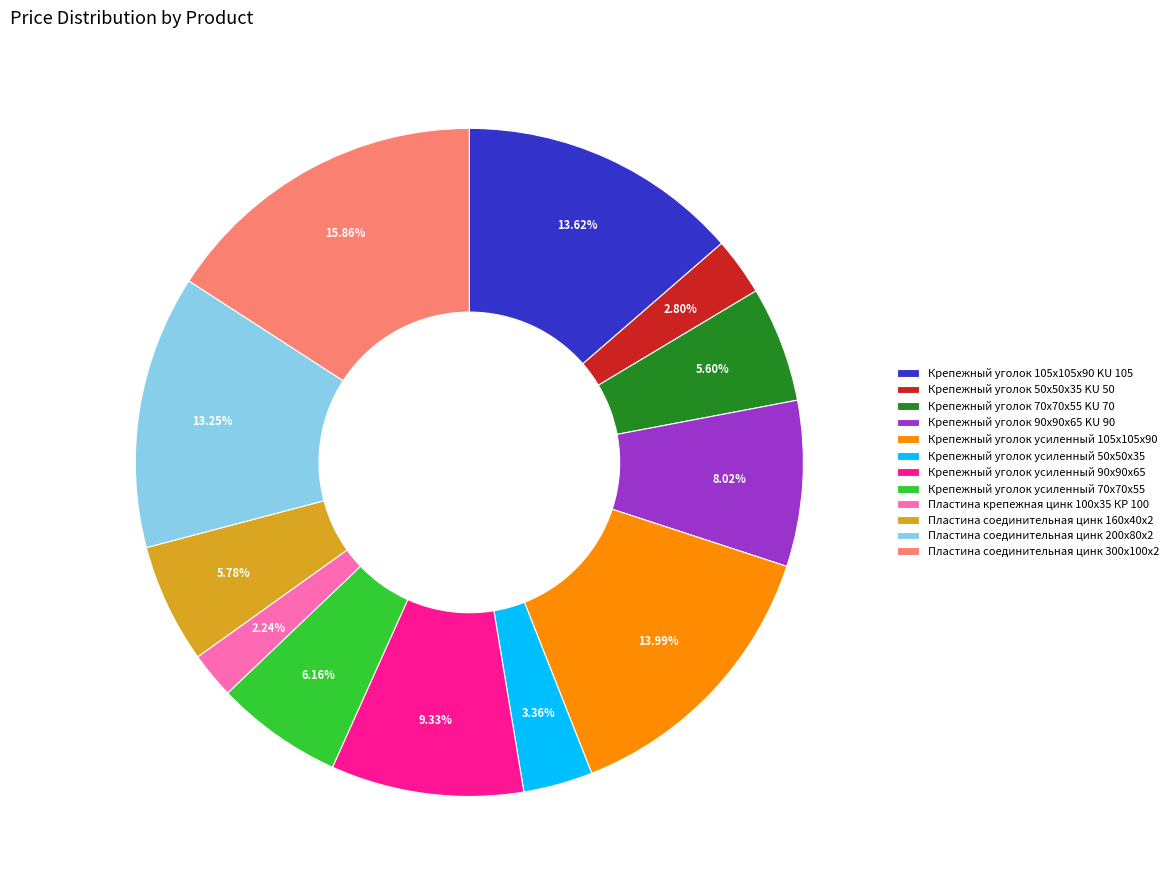

True or false: Пластина соединительная цинк 300х100х2 accounts for 7% of the total.

False